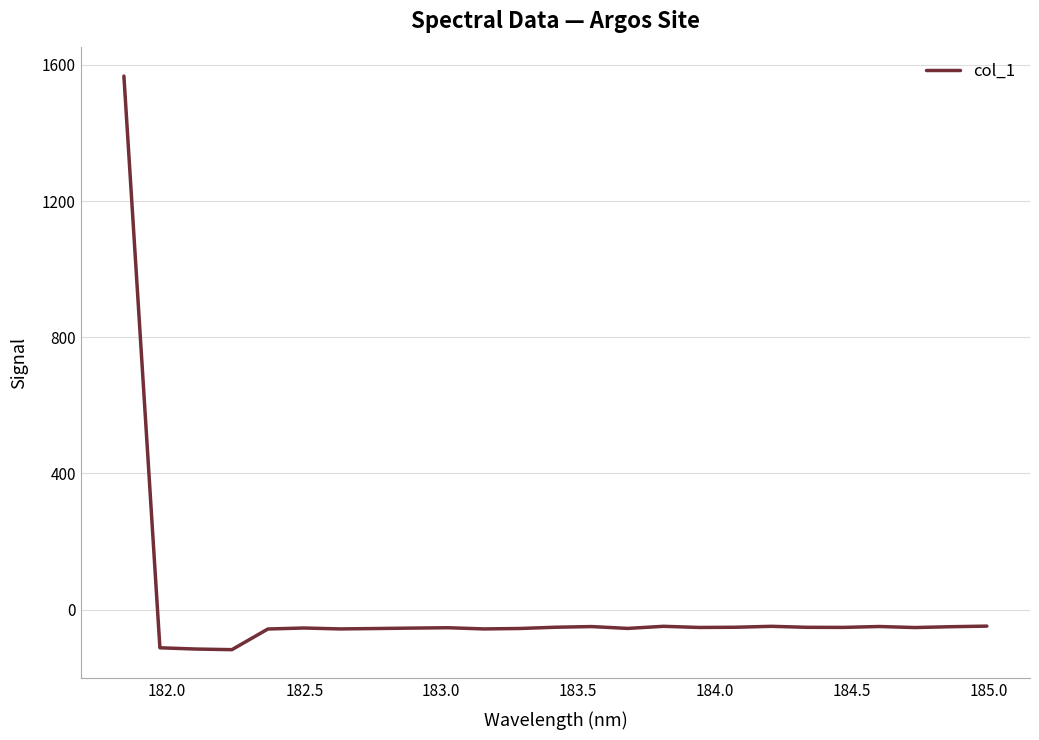

What is the greatest value displayed?

1566.8